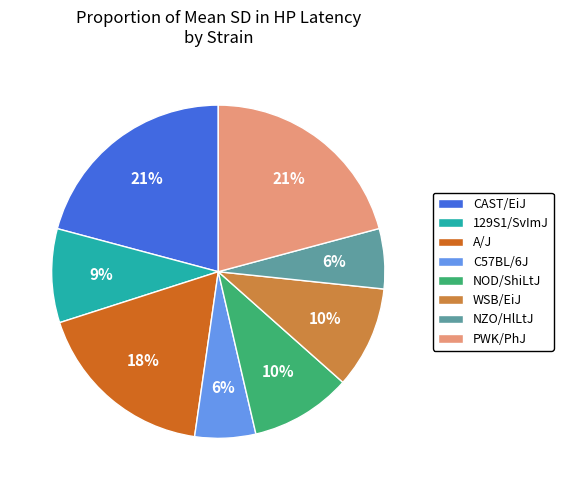

Combined, do CAST/EiJ and WSB/EiJ account for over 50%?

No